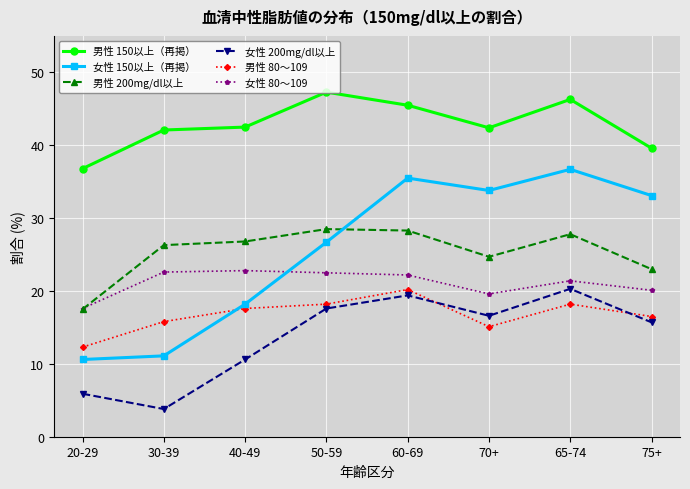

Between which two adjacent categories do 女性 80～109 and 女性 150以上（再掲） first intersect?

40-49 and 50-59